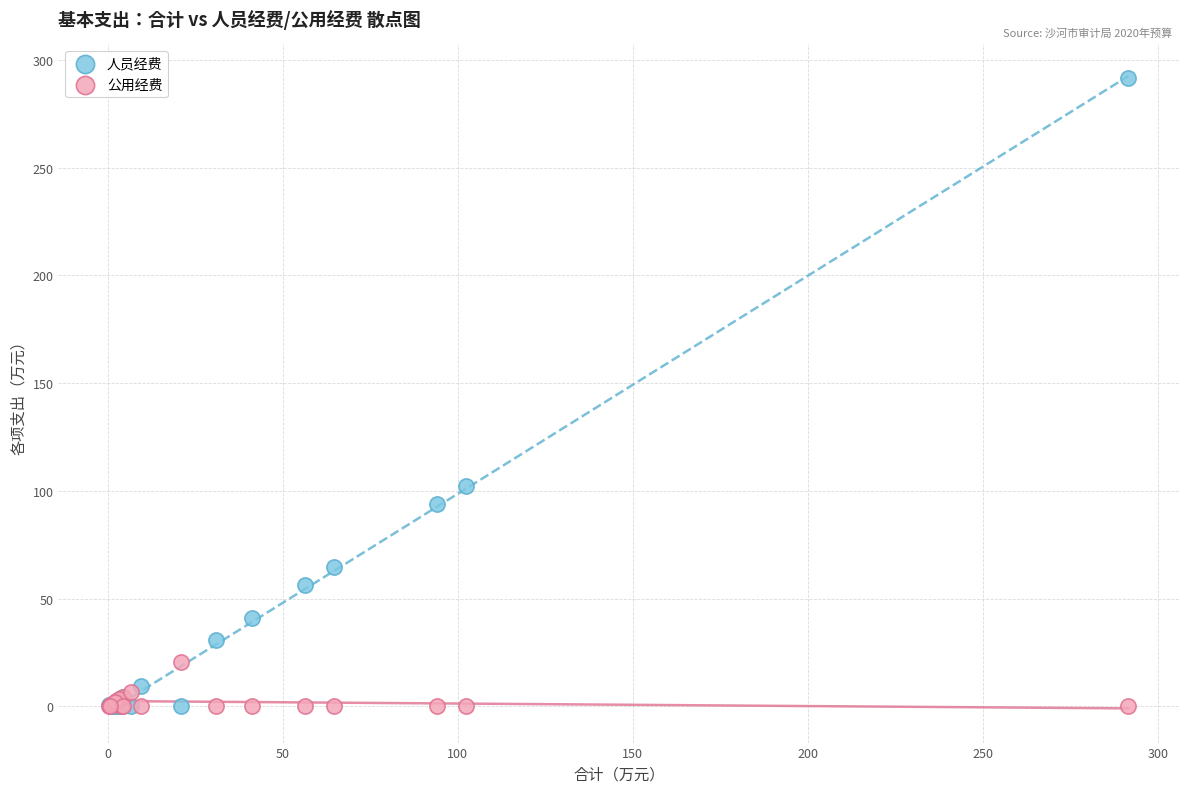

In the 人员经费 series, what Y value is closest to 145?

102.3